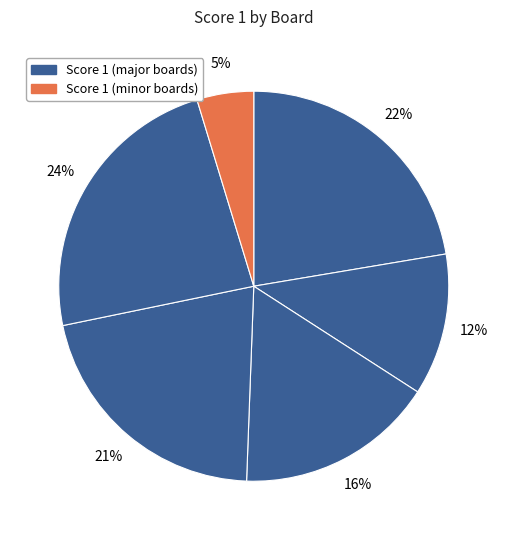

How many slices are in this pie chart?

6